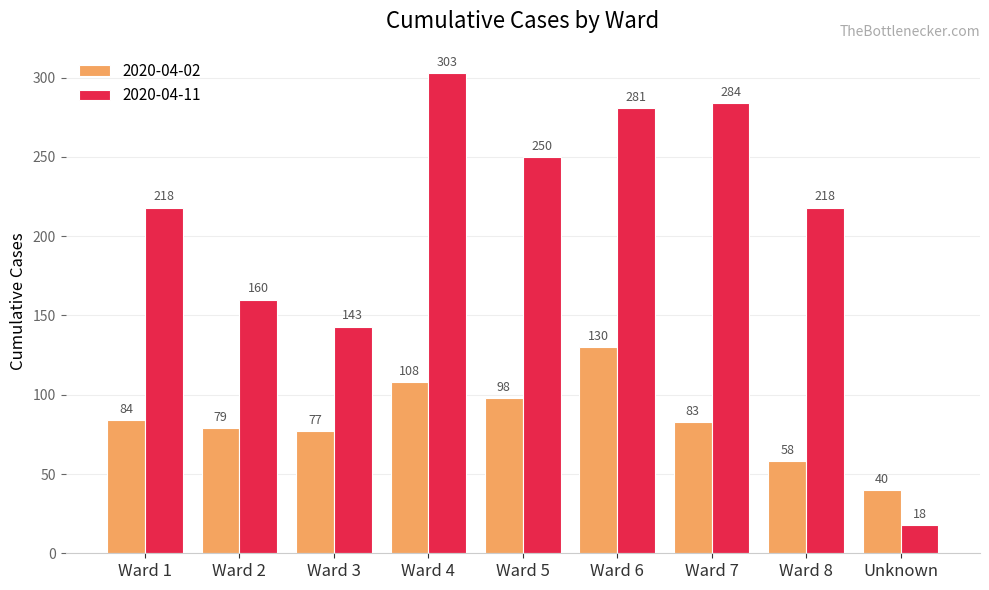

Where is 2020-04-02 nearest to the value 85?

Ward 1